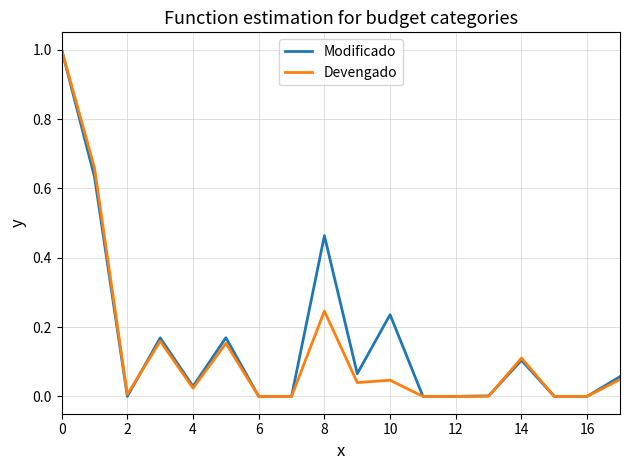

Is it true that Devengado equals 0.1 at 14?

True